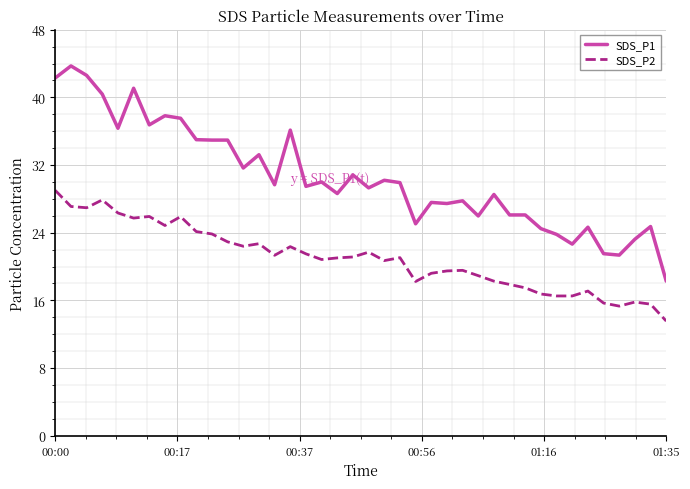

What is the lowest value of the SDS_P1 series?

18.3